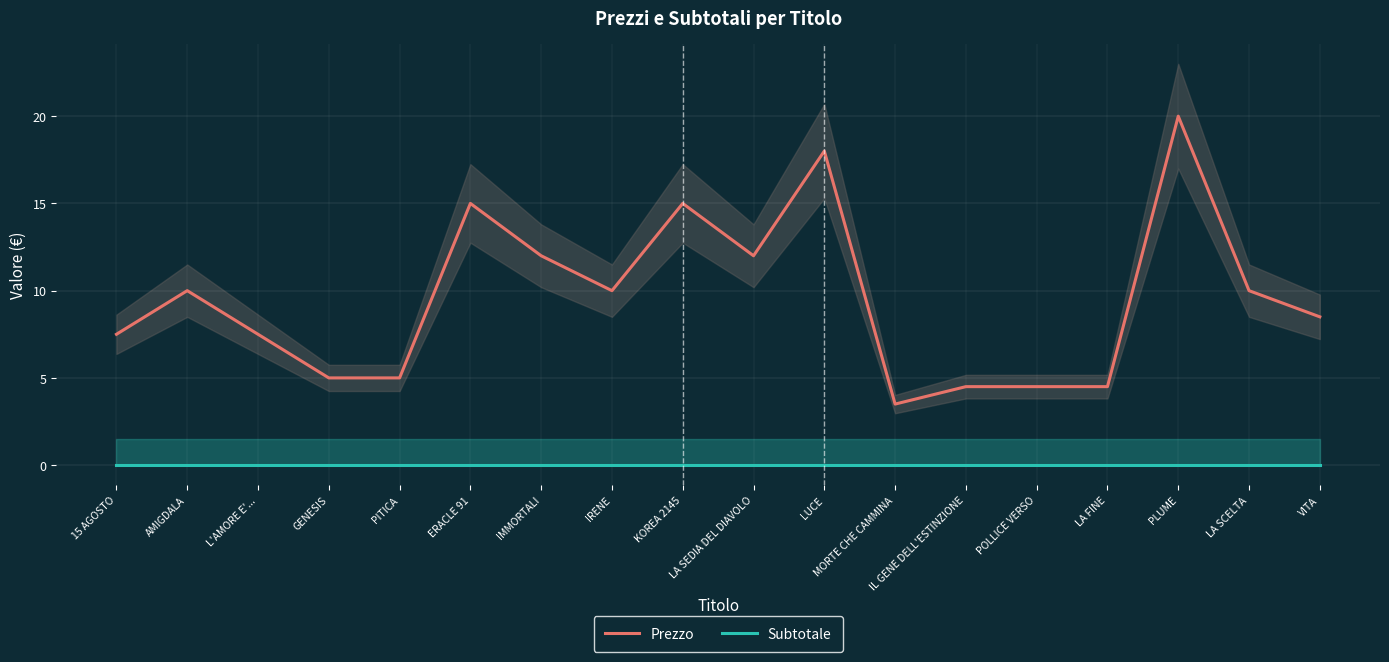

How many lines are shown in the chart?

2